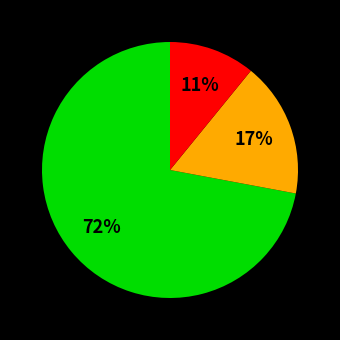

Does any single category account for the majority?

Yes